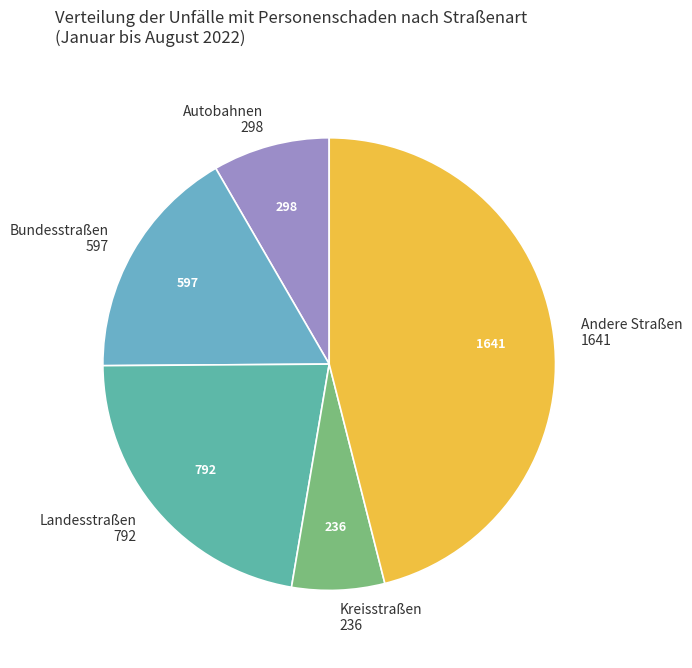

Rank the categories by value from lowest to highest.

Kreisstraßen, Autobahnen, Bundesstraßen, Landesstraßen, Andere Straßen